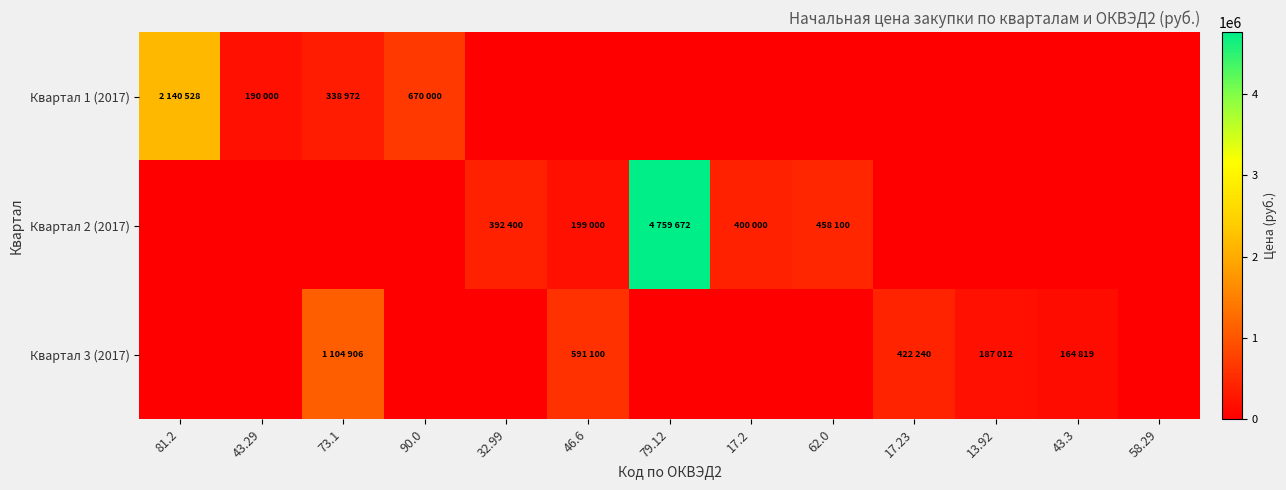

At how many categories does at least one series exceed 2094049?

2